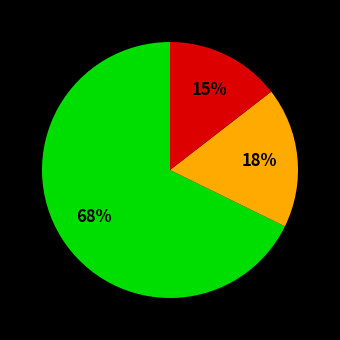

Is there a majority slice in this chart?

Yes